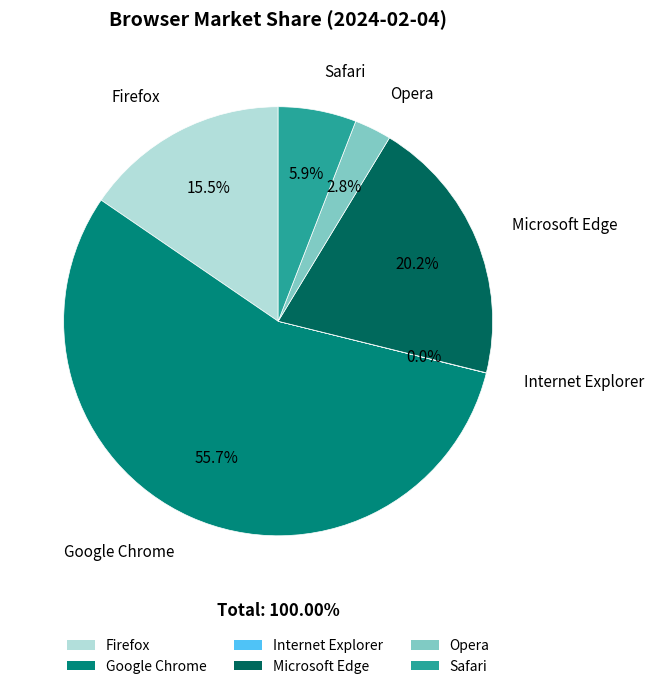

Combined, do Opera and Microsoft Edge account for over 50%?

No